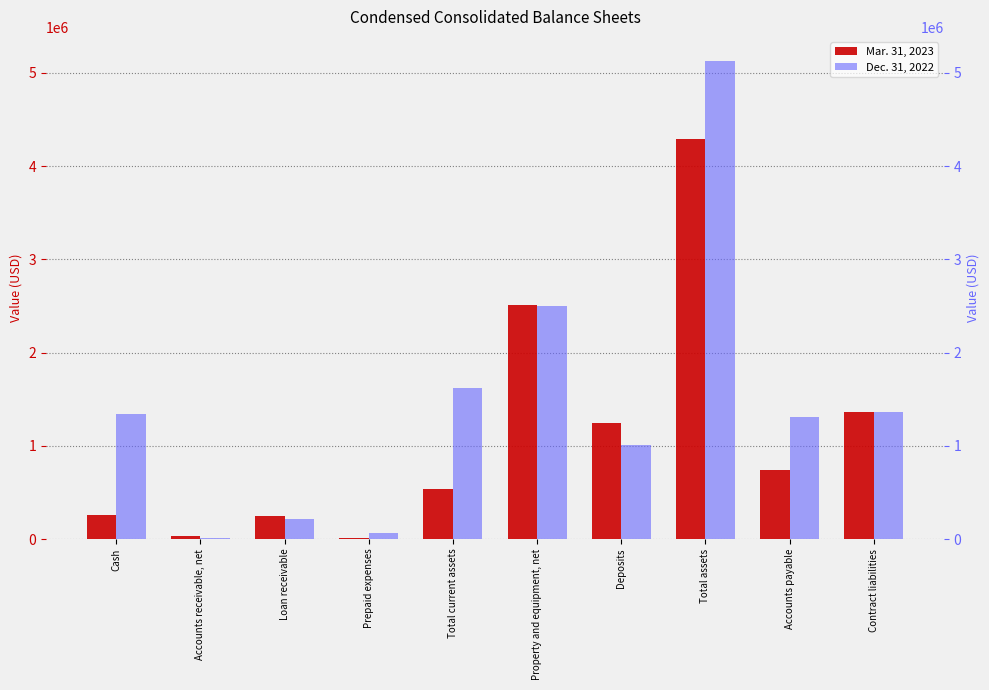

What is the lowest value of the Dec. 31, 2022 series?

10149